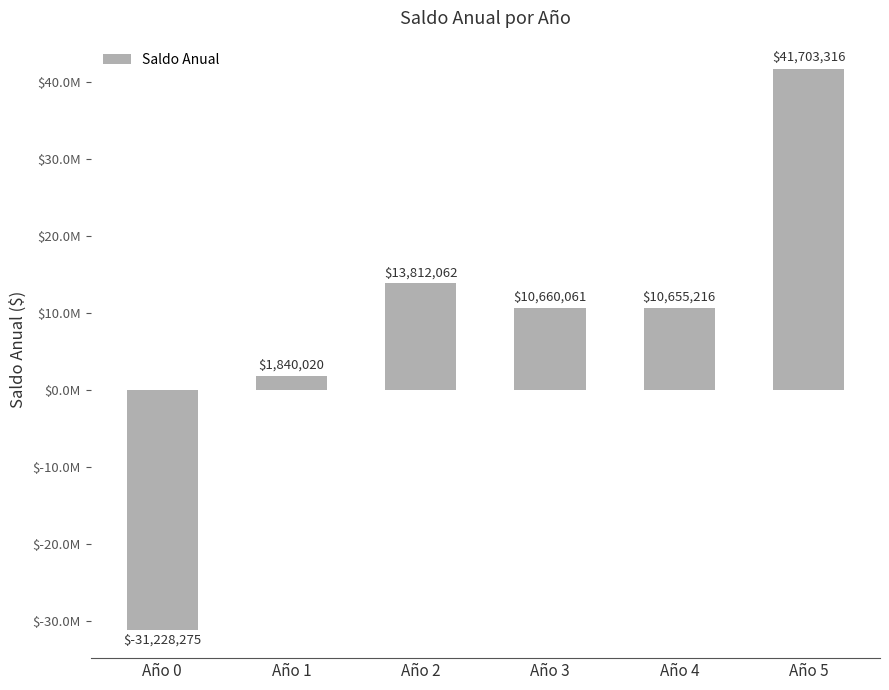

Reading right to left, what are all the values shown in this chart?

Año 5=41703315.7	Año 4=10655216.1	Año 3=10660061.2	Año 2=13812061.6	Año 1=1840020.1	Año 0=-31228275.1